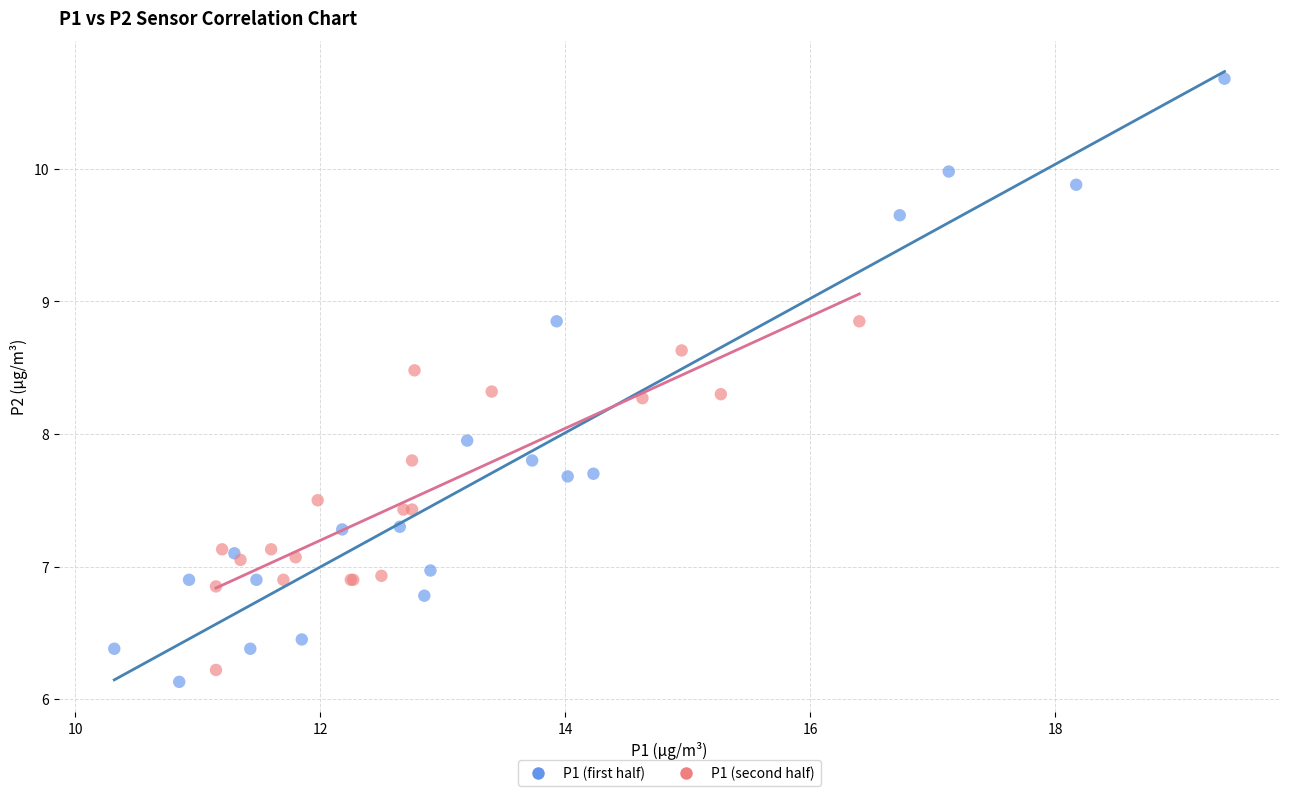

What are all the series names shown in the legend?

P1 (first half), P1 (second half)